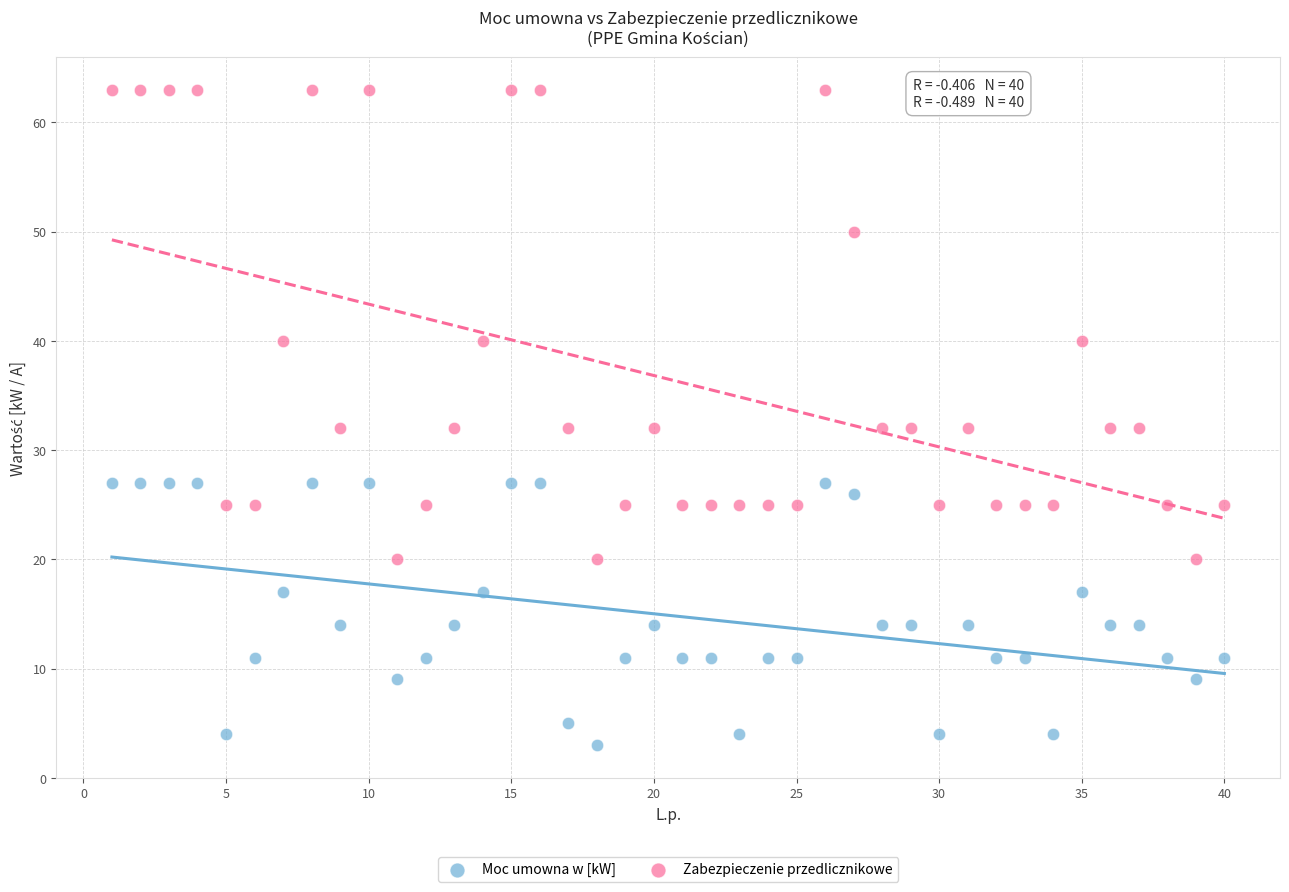

Which series contains the highest Y value?

Zabezpieczenie przedlicznikowe